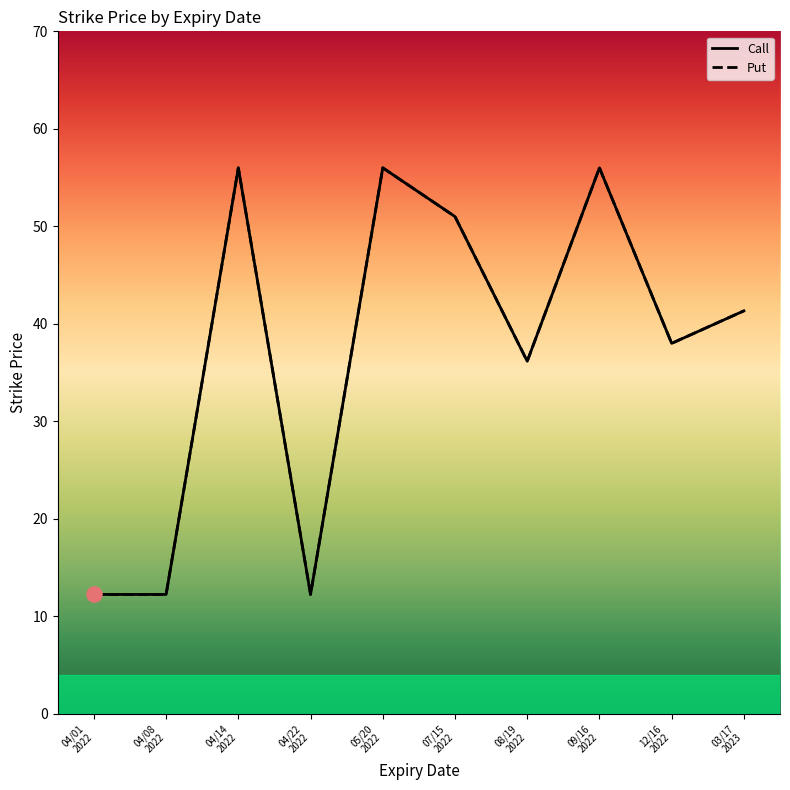

Which series contains the highest Y value?

Call